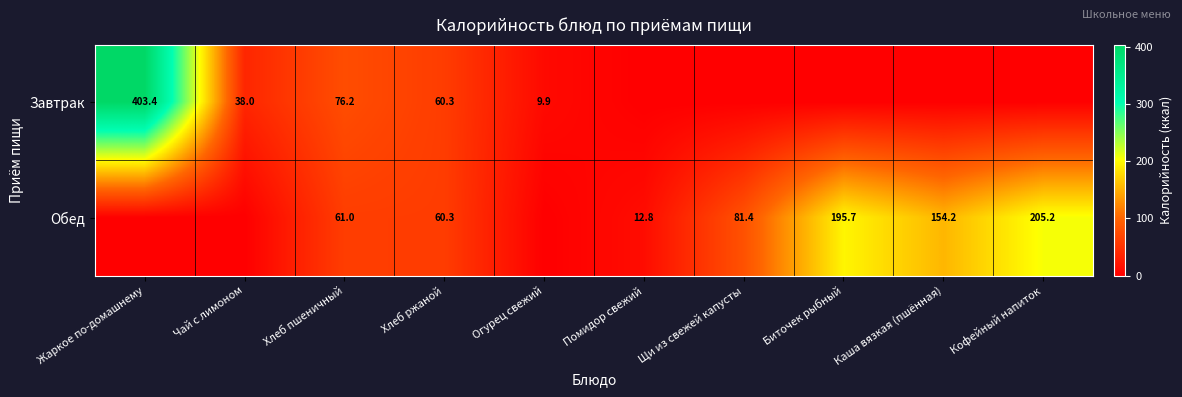

What is the difference between the Завтрак values at Чай с лимоном and Хлеб пшеничный?

38.2